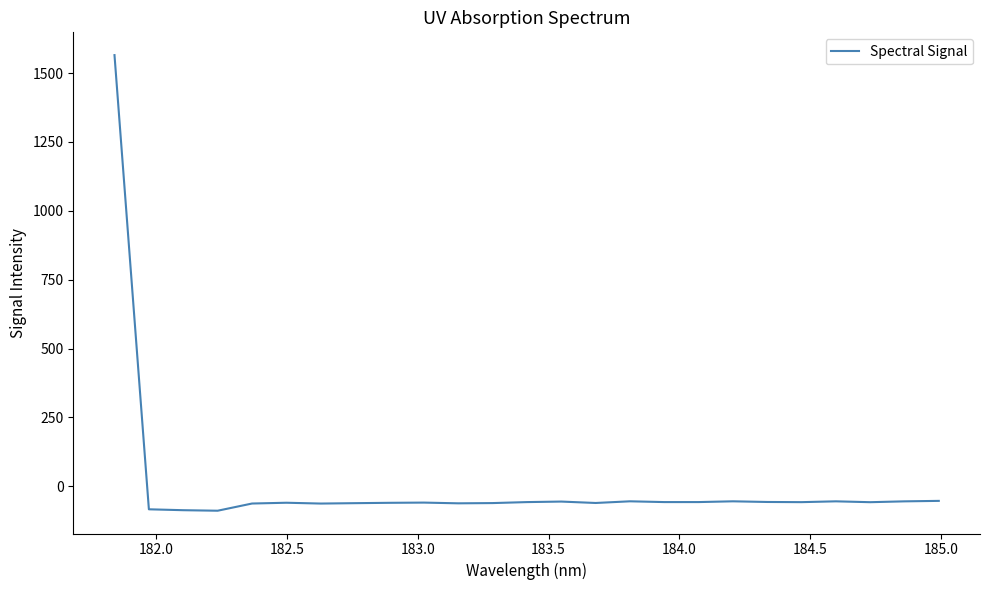

What is the greatest value displayed?

1565.2